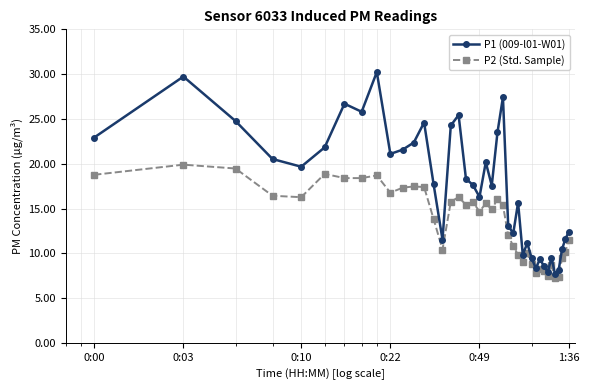

Which series has the largest total across all categories?

P1 (009-l01-W01)